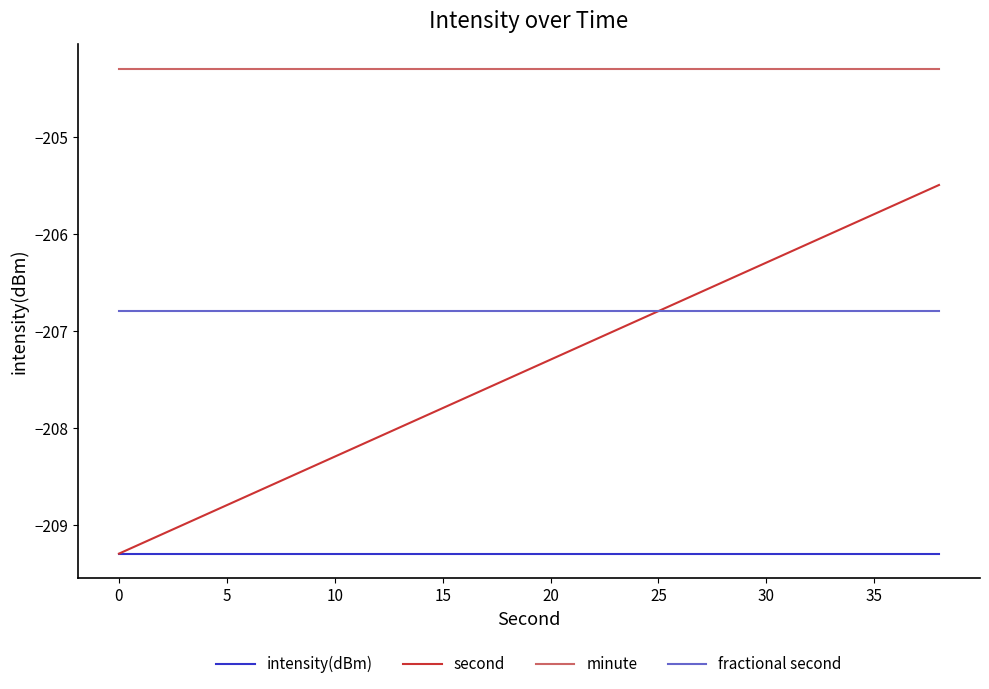

Rank the series by their maximum value, from highest to lowest.

minute, second, fractional second, intensity(dBm)